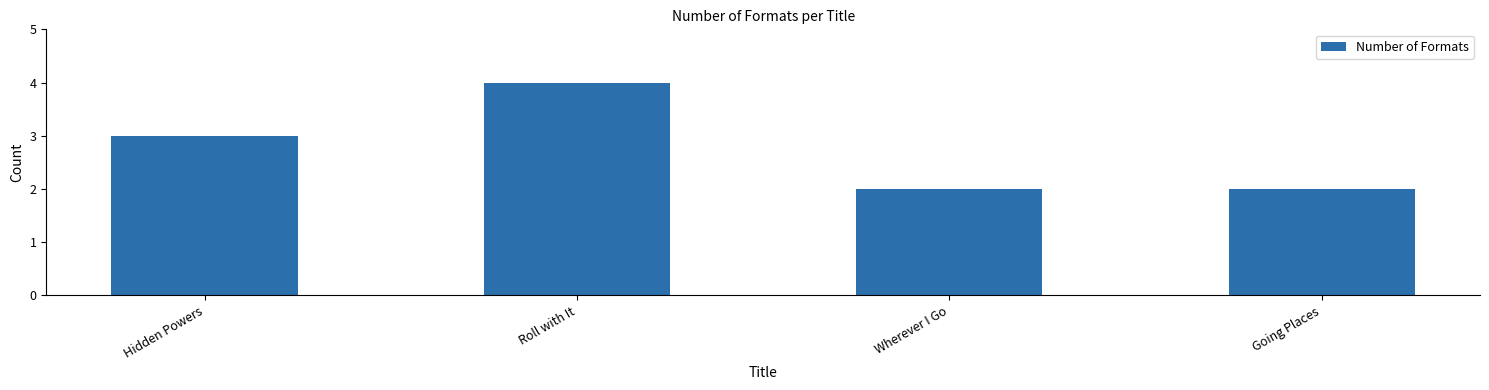

What is the ratio of the value at Hidden Powers to the value at Wherever I Go?

1.5